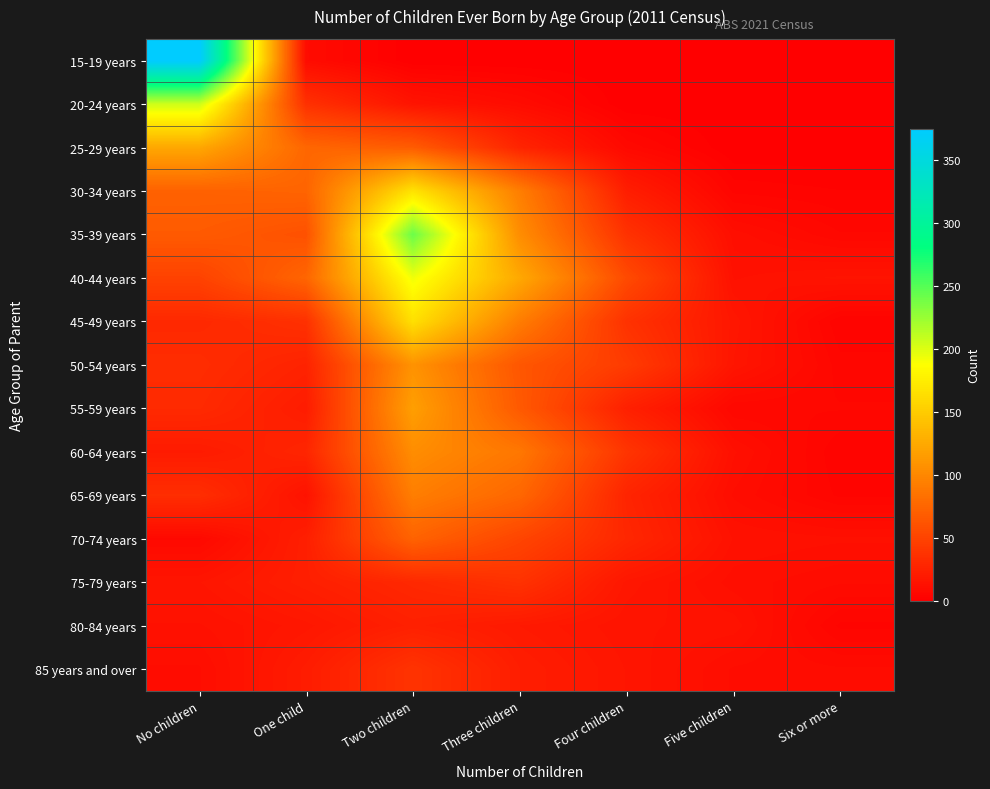

At how many categories does at least one series exceed 277?

1